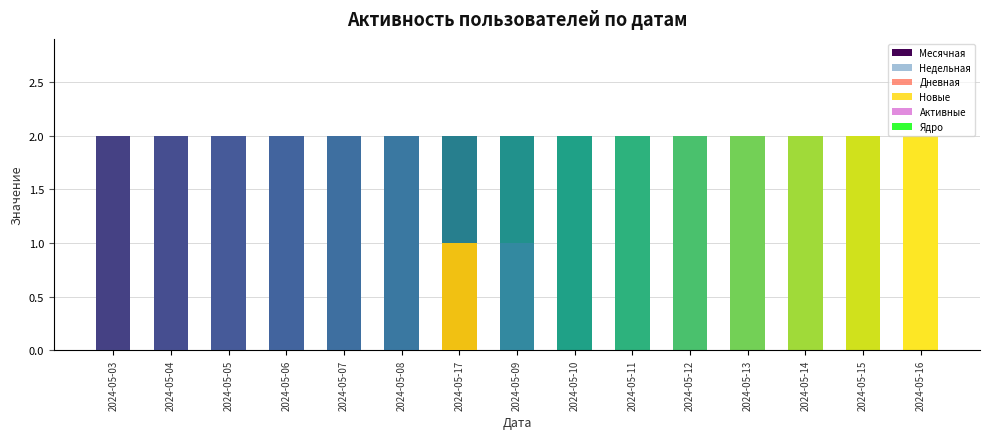

Reading right to left, transcribe all the data shown in this chart.

Месячная: 2024-05-16=2	2024-05-15=2	2024-05-14=2	2024-05-13=2	2024-05-12=2	2024-05-11=2	2024-05-10=2	2024-05-09=2	2024-05-17=2	2024-05-08=2	2024-05-07=2	2024-05-06=2	2024-05-05=2	2024-05-04=2	2024-05-03=2
Недельная: 2024-05-16=0	2024-05-15=0	2024-05-14=0	2024-05-13=0	2024-05-12=0	2024-05-11=0	2024-05-10=0	2024-05-09=1	2024-05-17=0	2024-05-08=2	2024-05-07=2	2024-05-06=2	2024-05-05=2	2024-05-04=2	2024-05-03=2
Дневная: 2024-05-16=0	2024-05-15=0	2024-05-14=0	2024-05-13=0	2024-05-12=0	2024-05-11=0	2024-05-10=0	2024-05-09=0	2024-05-17=1	2024-05-08=0	2024-05-07=0	2024-05-06=0	2024-05-05=0	2024-05-04=0	2024-05-03=0
Новые: 2024-05-16=0	2024-05-15=0	2024-05-14=0	2024-05-13=0	2024-05-12=0	2024-05-11=0	2024-05-10=0	2024-05-09=0	2024-05-17=1	2024-05-08=0	2024-05-07=0	2024-05-06=0	2024-05-05=0	2024-05-04=0	2024-05-03=0
Активные: 2024-05-16=0	2024-05-15=0	2024-05-14=0	2024-05-13=0	2024-05-12=0	2024-05-11=0	2024-05-10=0	2024-05-09=0	2024-05-17=0	2024-05-08=0	2024-05-07=0	2024-05-06=0	2024-05-05=0	2024-05-04=0	2024-05-03=0
Ядро: 2024-05-16=0	2024-05-15=0	2024-05-14=0	2024-05-13=0	2024-05-12=0	2024-05-11=0	2024-05-10=0	2024-05-09=0	2024-05-17=0	2024-05-08=0	2024-05-07=0	2024-05-06=0	2024-05-05=0	2024-05-04=0	2024-05-03=0